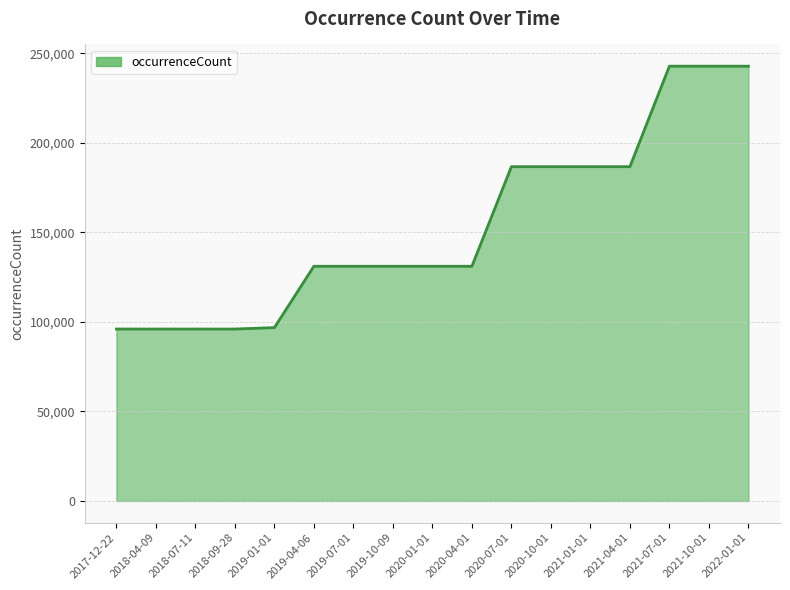

What is the difference between the values at 2019-07-01 and 2020-07-01?

55614